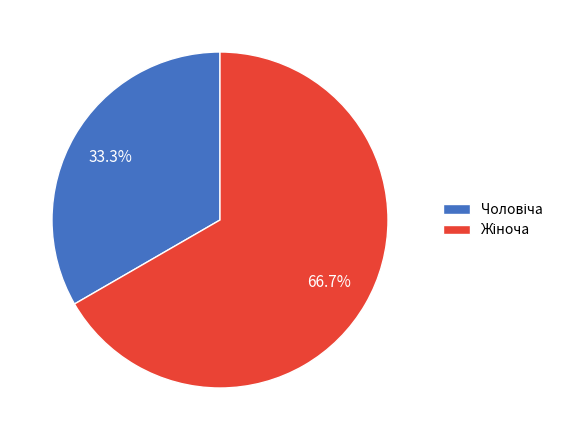

Is there a majority slice in this chart?

Yes